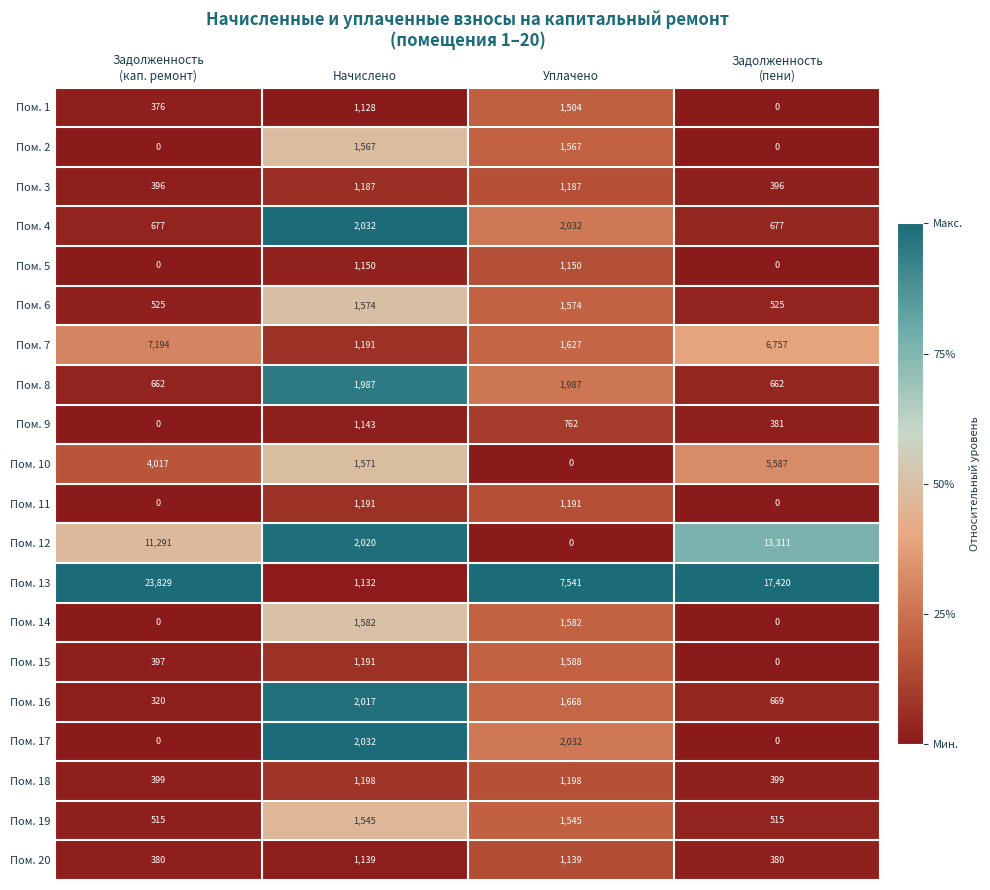

At which category is the sum across all series the highest?

Задолженность
(кап. ремонт)